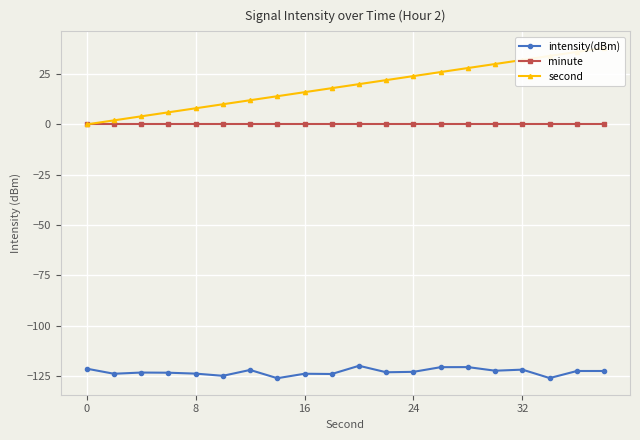

True or false: minute and second cross at least once.

False